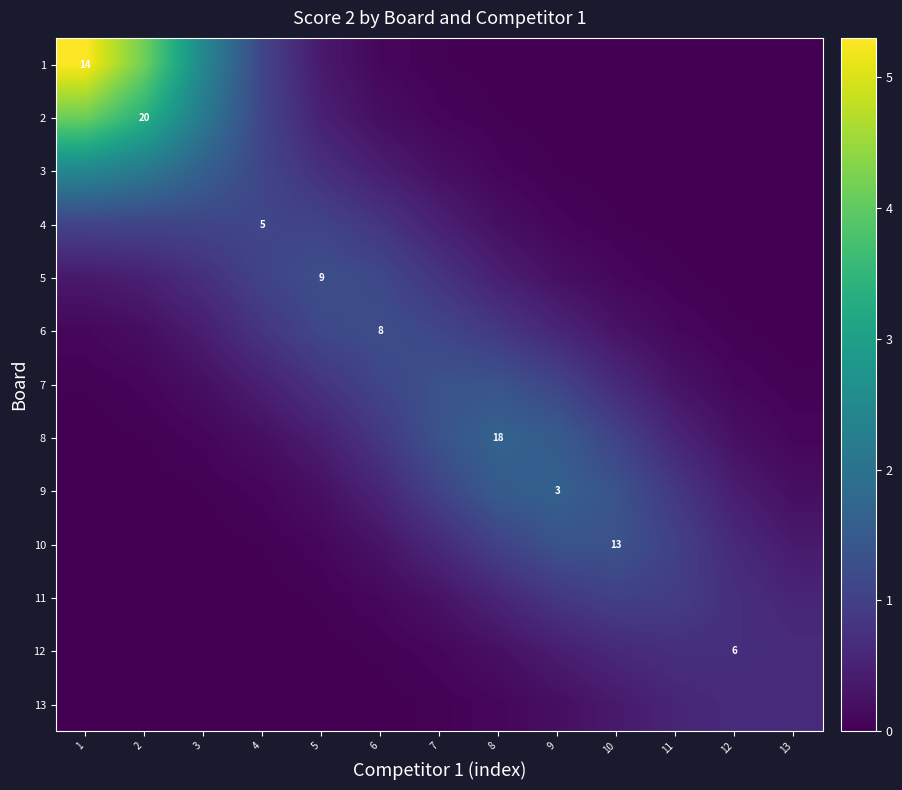

Which series has the largest range (max minus min)?

1